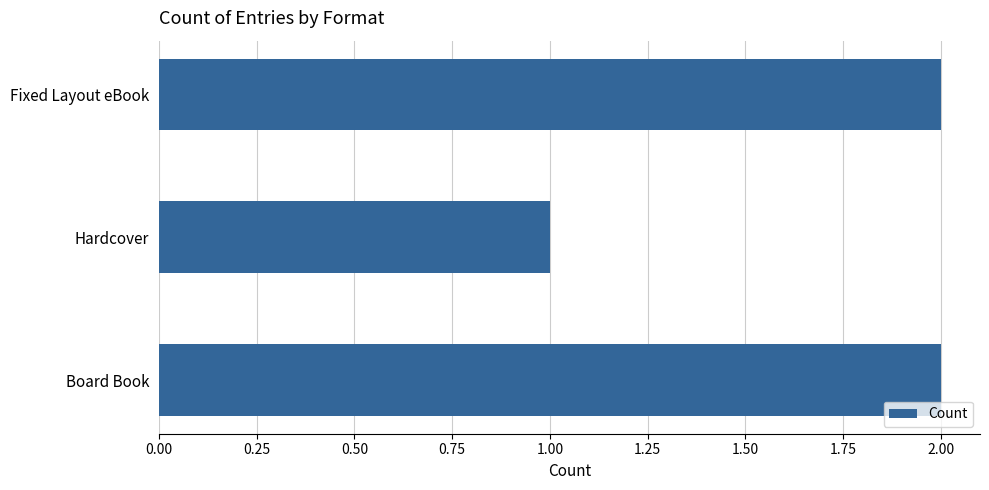

What is the sum of all values?

5